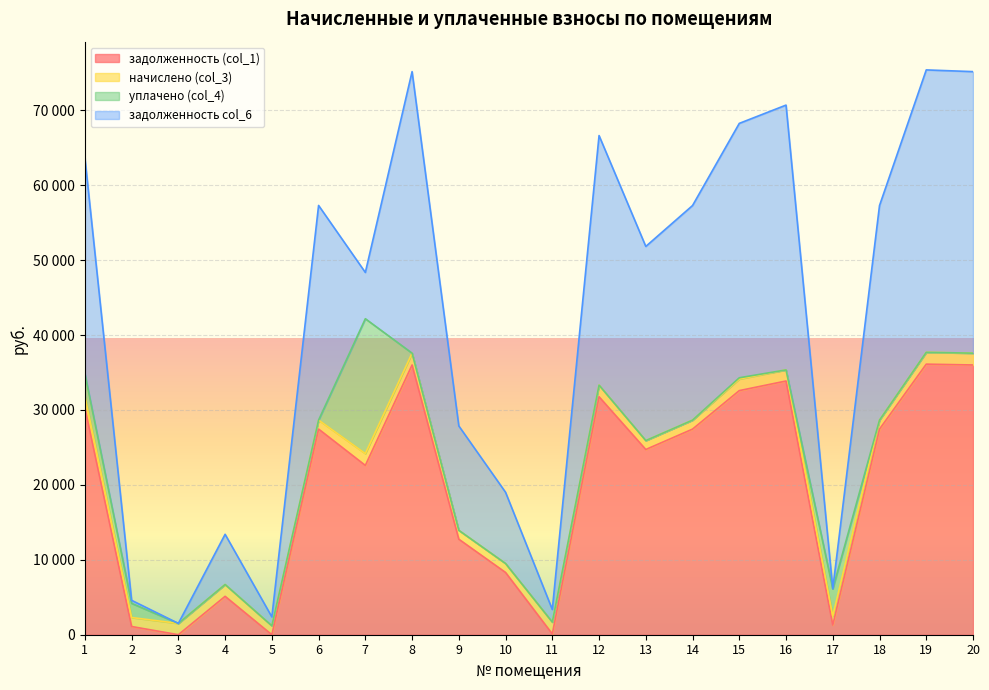

The начислено (col_3) series shows 2165.2 at 1. True or false?

False